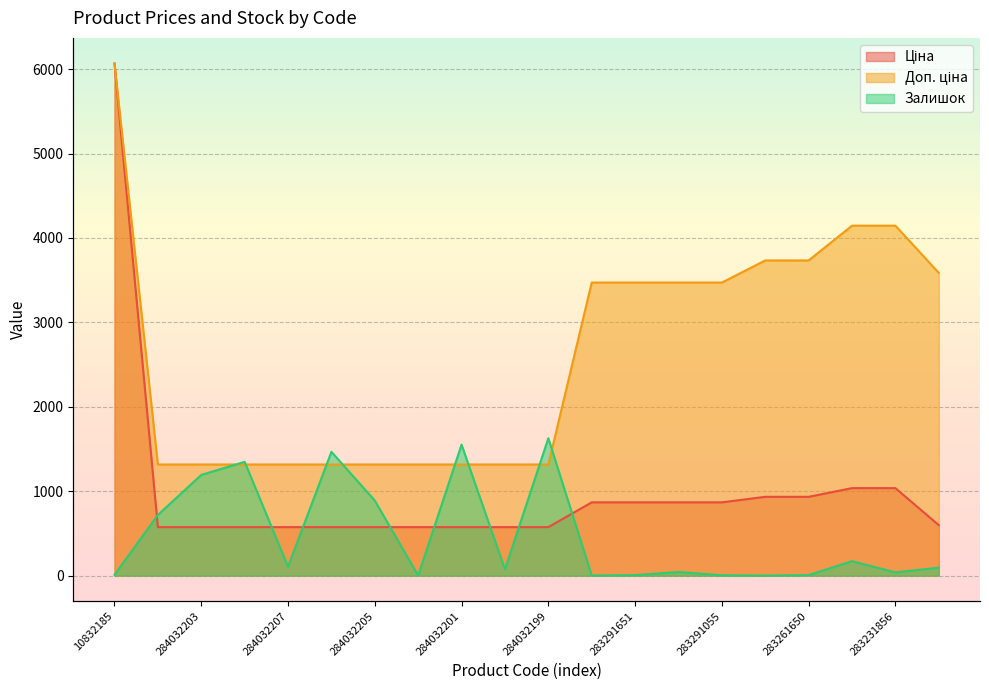

Reading right to left, what are all the values shown in this chart?

Ціна: 281731856=597.8	283231856=1036.5	283231651=1036.5	283261650=933.5	283261651=933.5	283291055=868.0	283291650=868.0	283291651=868.0	283291856=868.0	284032199=574.5	284032200=574.5	284032201=574.5	284032202=574.5	284032205=574.5	284032206=574.5	284032207=574.5	284032208=574.5	284032203=574.5	284032204=574.5	10832185=6067.2
Доп. ціна: 281731856=3586.7	283231856=4145.9	283231651=4145.9	283261650=3734.2	283261651=3734.2	283291055=3472.1	283291650=3472.1	283291651=3472.1	283291856=3472.1	284032199=1316.7	284032200=1316.7	284032201=1316.7	284032202=1316.7	284032205=1316.7	284032206=1316.7	284032207=1316.7	284032208=1316.7	284032203=1316.7	284032204=1316.7	10832185=6067.2
Залишок: 281731856=94.0	283231856=38.0	283231651=171.0	283261650=6.0	283261651=1.0	283291055=4.0	283291650=43.0	283291651=6.0	283291856=1.0	284032199=1628.0	284032200=74.0	284032201=1552.0	284032202=1.0	284032205=889.0	284032206=1467.0	284032207=106.0	284032208=1348.0	284032203=1193.0	284032204=719.0	10832185=9.0